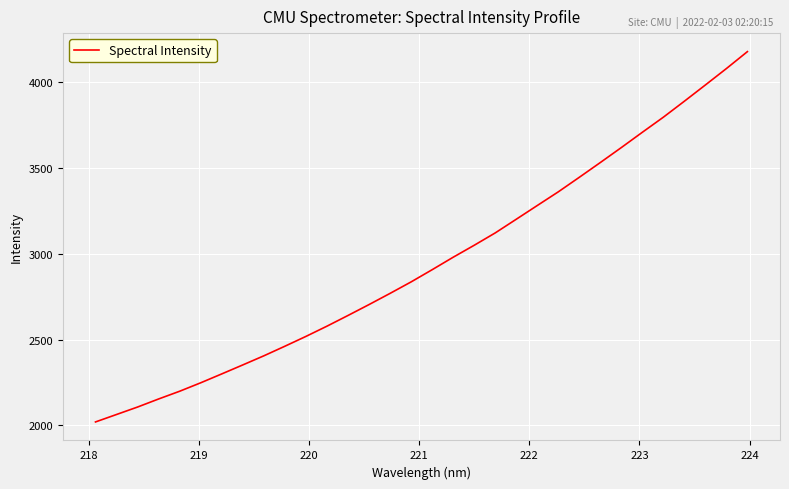

What is the sum of all values?

94482.2